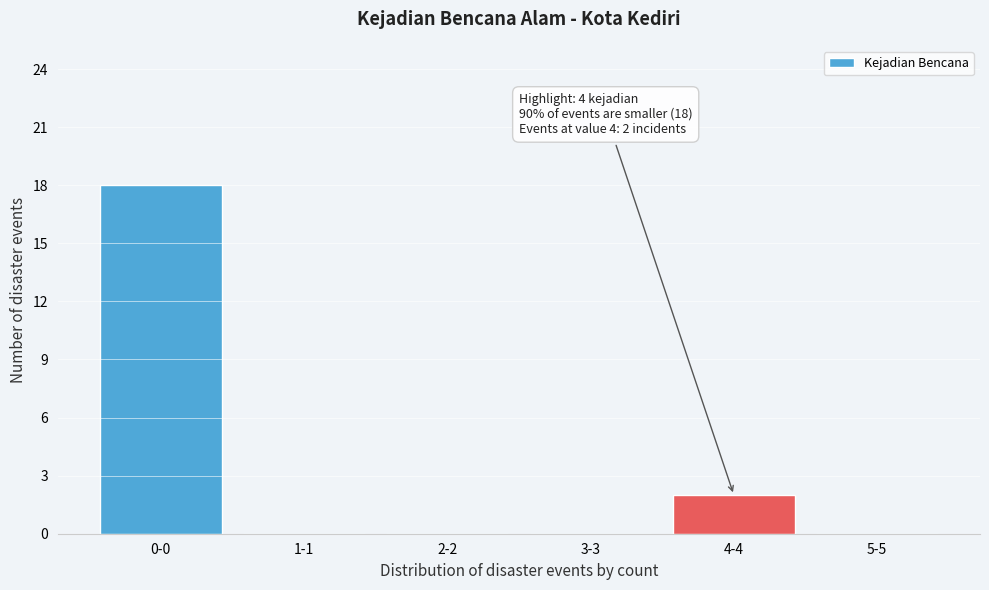

Reading left to right, transcribe all the data shown in this chart.

0-0=18	1-1=0	2-2=0	3-3=0	4-4=2	5-5=0